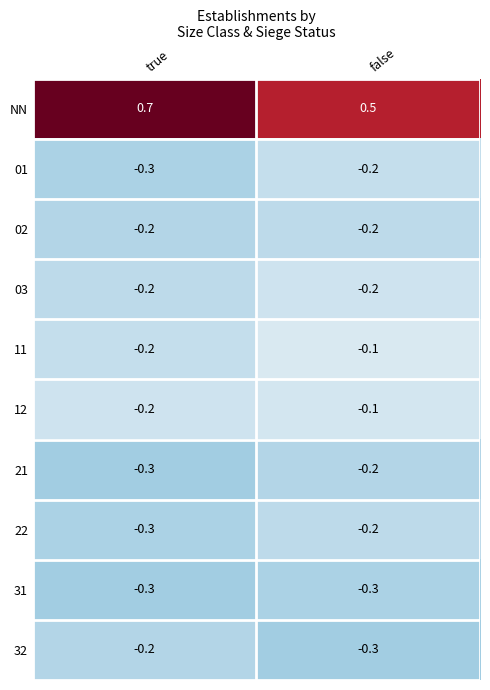

List the labels in order of 22 value, smallest first.

true, false